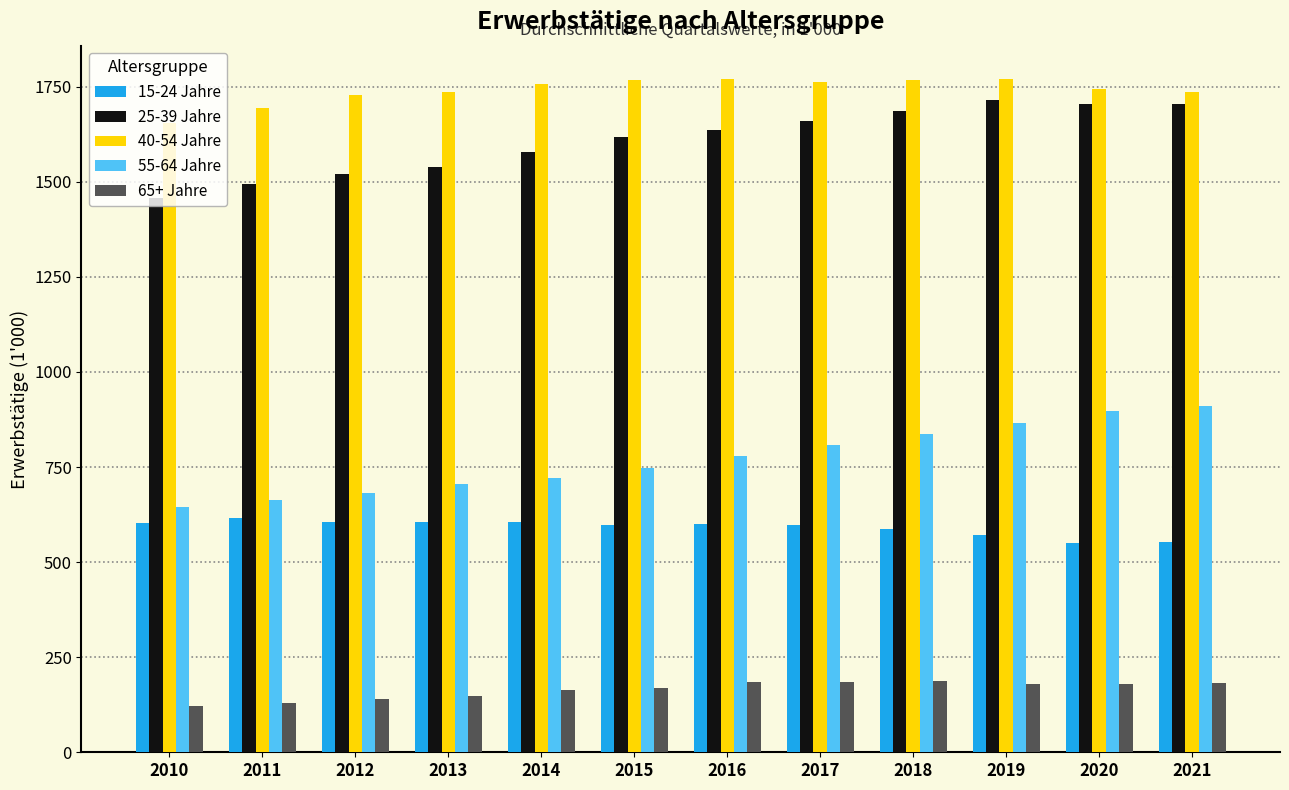

Is it true that 65+ Jahre equals 209.1 at 2012?

False